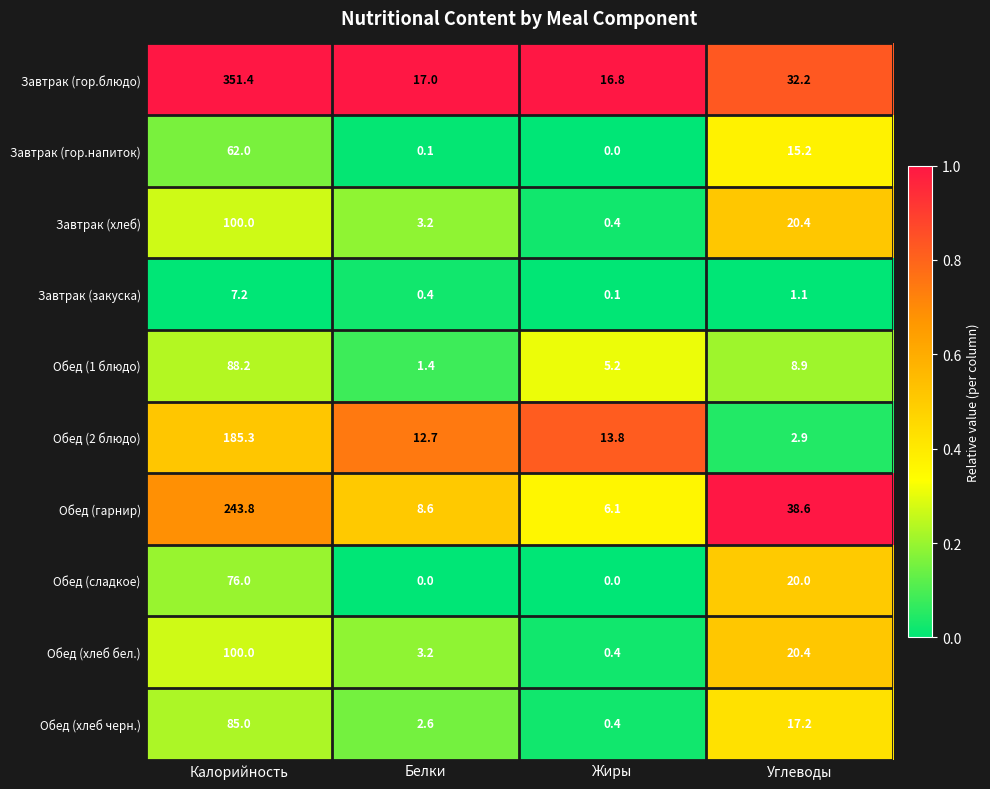

What is the average value of the Обед (2 блюдо) series?

53.7